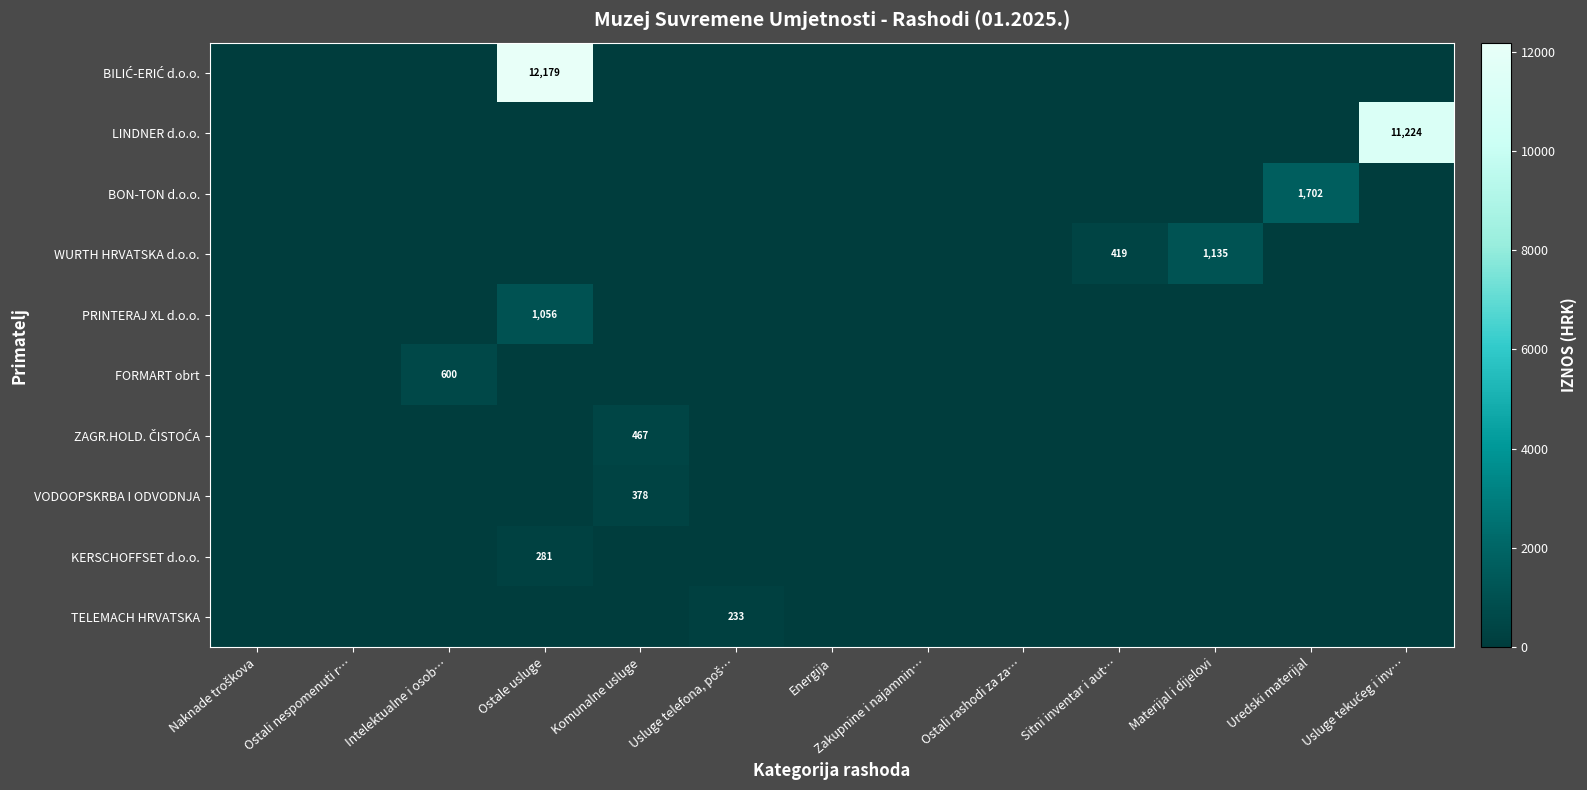

What is the total value across all series at Komunalne usluge?

844.7